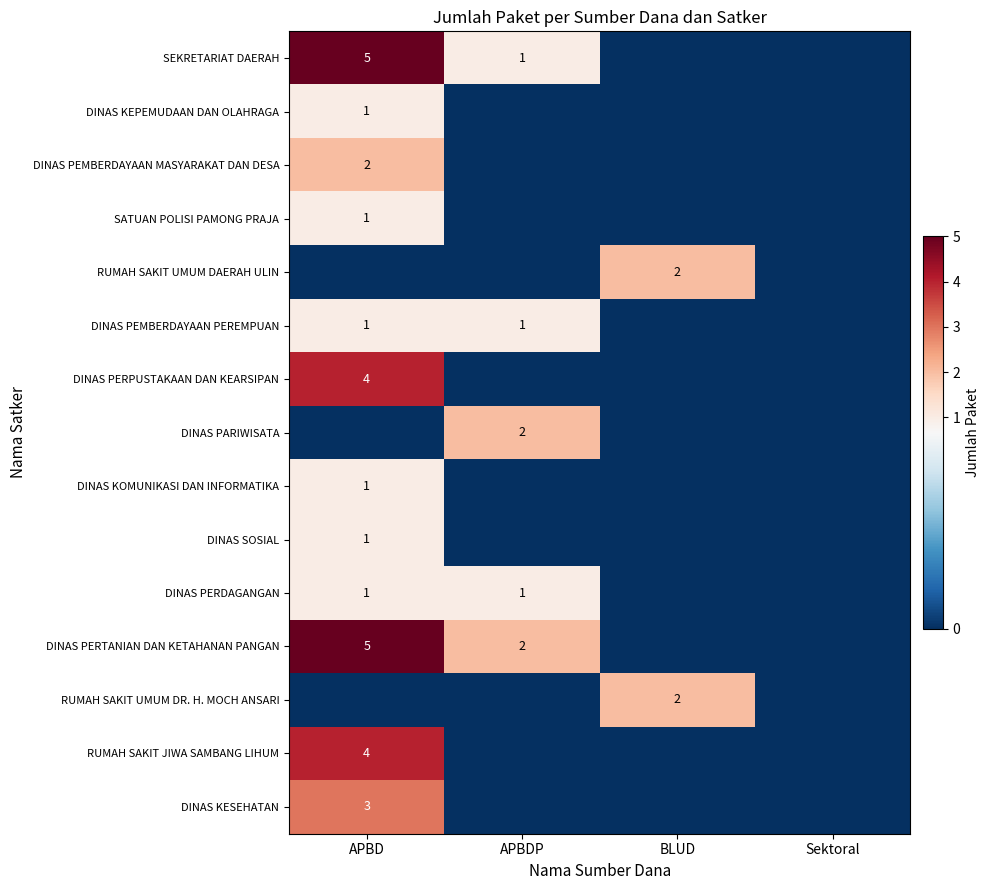

Which label corresponds to the largest value in the chart?

APBD